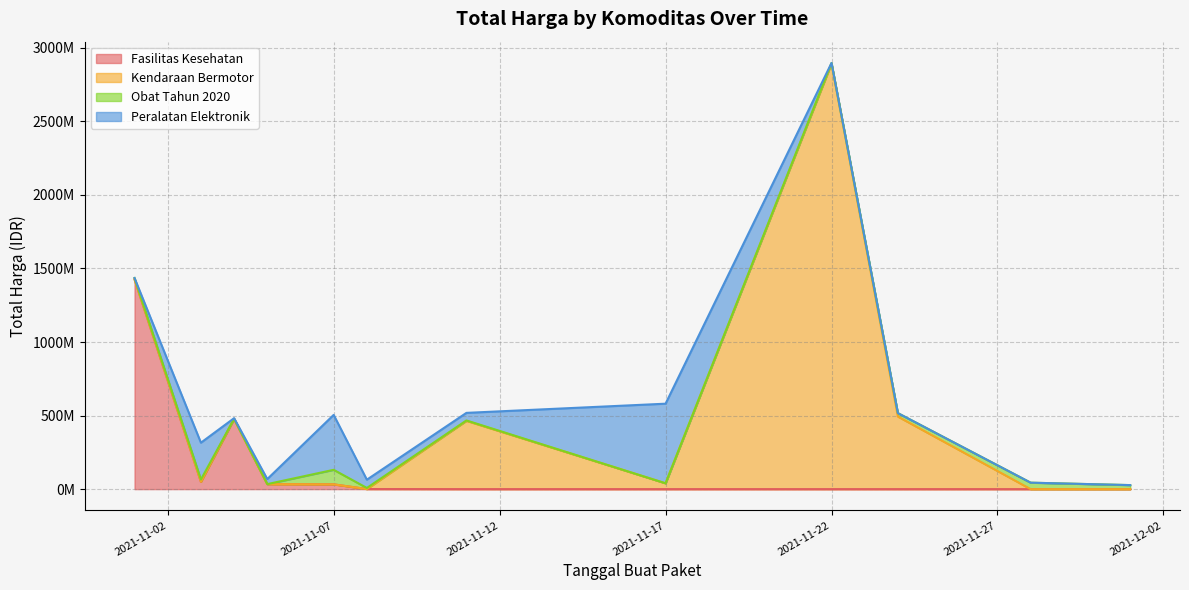

True or false: Obat Tahun 2020 and Fasilitas Kesehatan intersect in this chart.

True